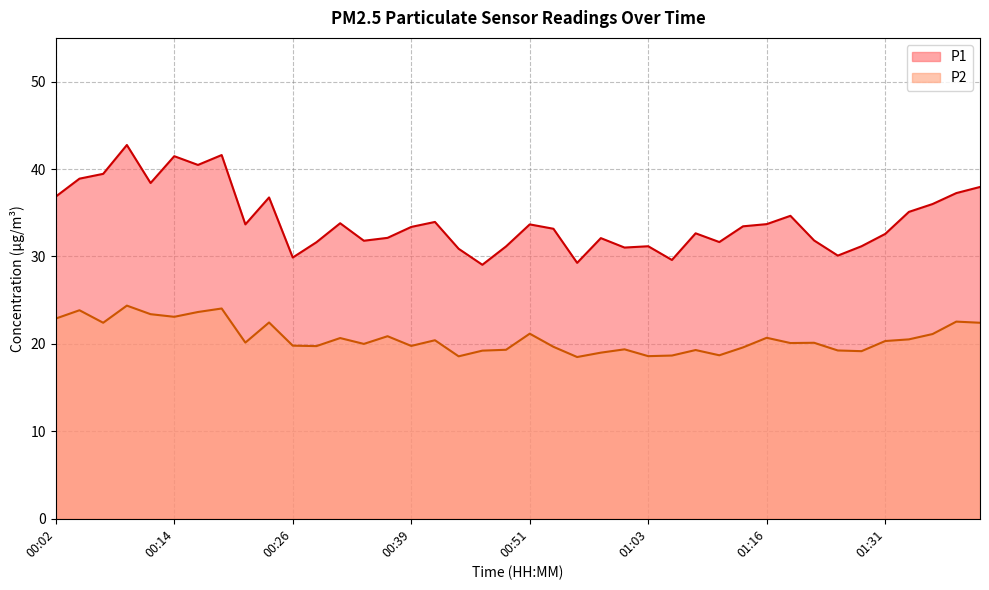

How many data points in P1 are less than 33?

18